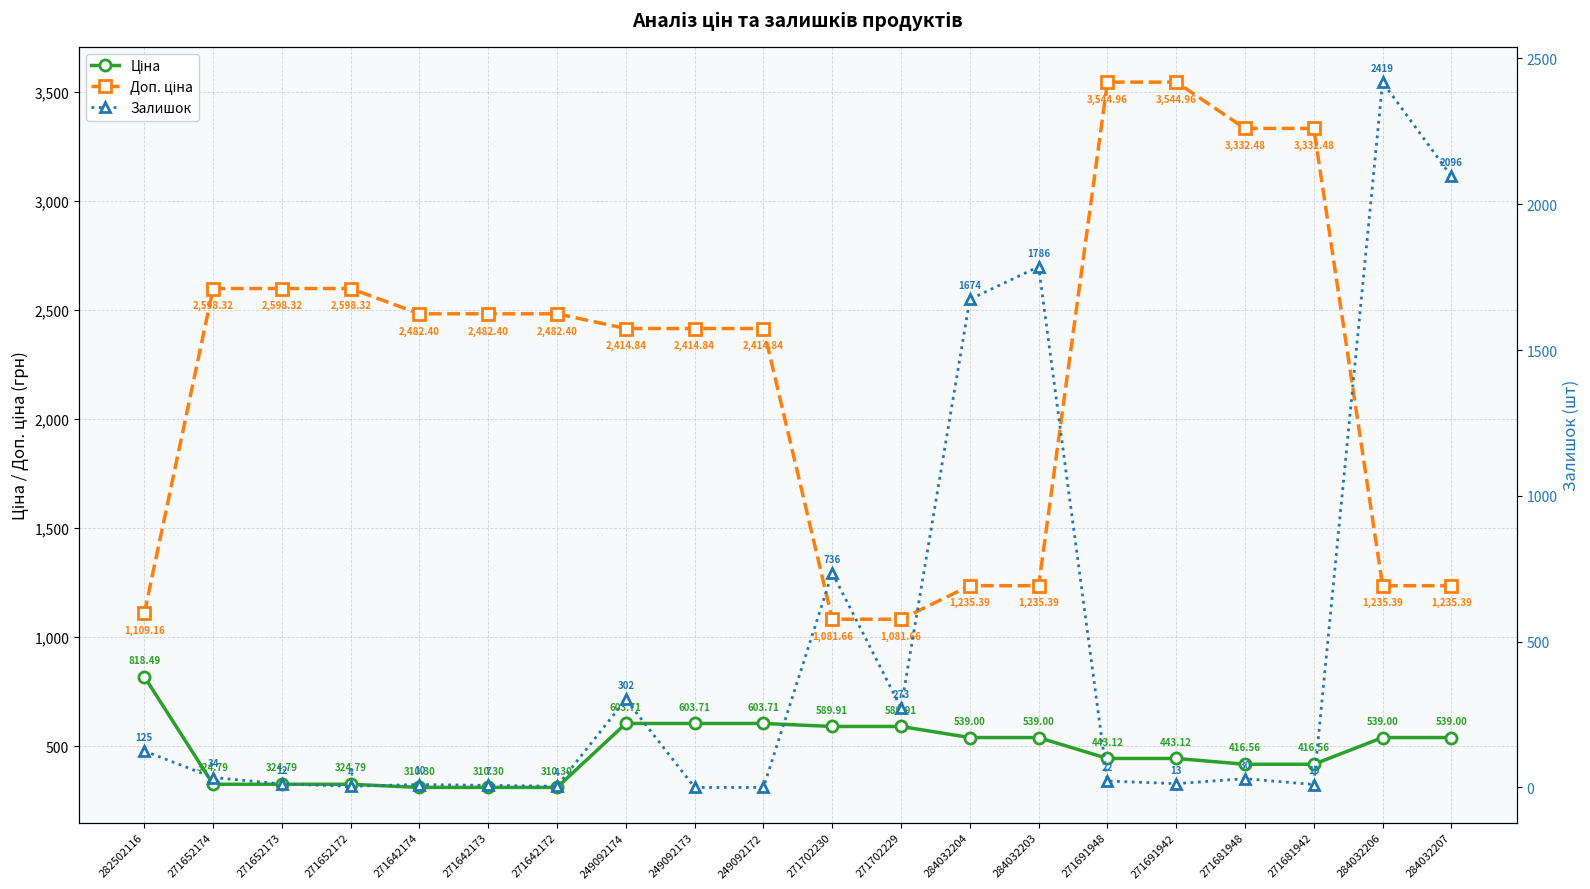

Reading left to right, what are all the values shown in this chart?

Ціна: 818.5	324.8	324.8	324.8	310.3	310.3	310.3	603.7	603.7	603.7	589.9	589.9	539.0	539.0	443.1	443.1	416.6	416.6	539.0	539.0
Доп. ціна: 1109.2	2598.3	2598.3	2598.3	2482.4	2482.4	2482.4	2414.8	2414.8	2414.8	1081.7	1081.7	1235.4	1235.4	3545.0	3545.0	3332.5	3332.5	1235.4	1235.4
Залишок: 125.0	34.0	12.0	4.0	10.0	7.0	4.0	302.0	0.0	0.0	736.0	273.0	1674.0	1786.0	22.0	13.0	30.0	10.0	2419.0	2096.0